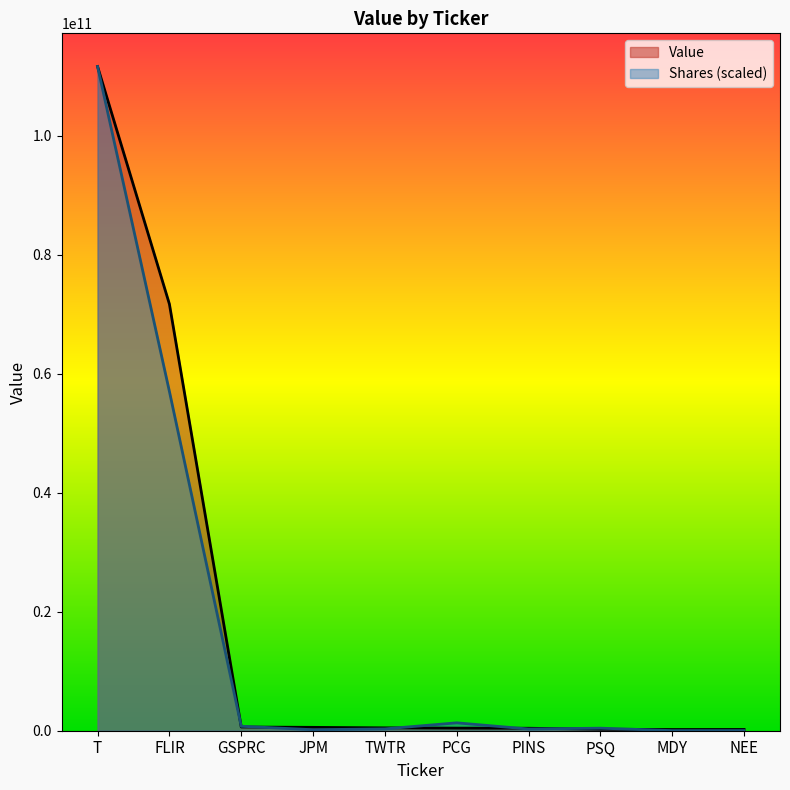

What is the sum of the values at TWTR and T?

112083383000